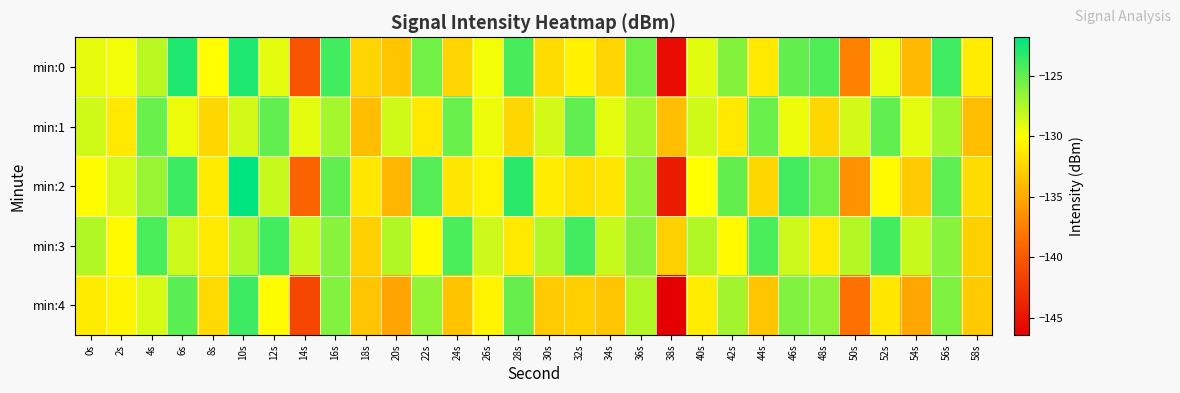

What is the maximum value shown in the chart?

-121.8